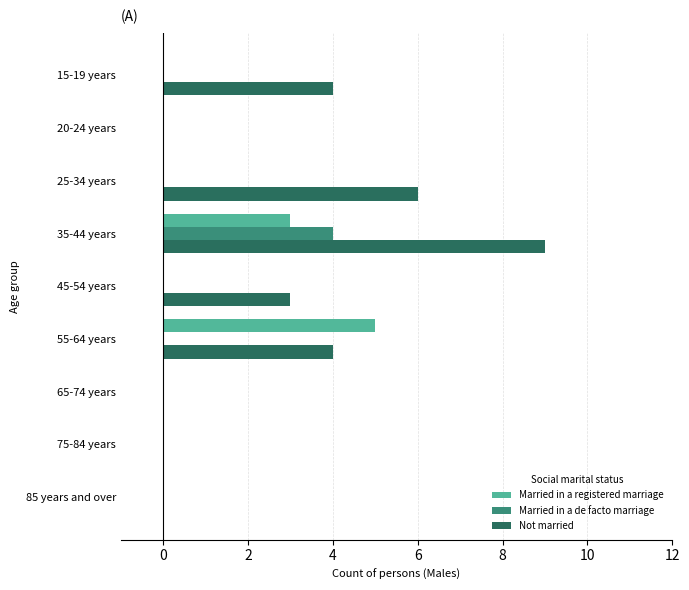

What is the sum of all Married in a de facto marriage values?

4